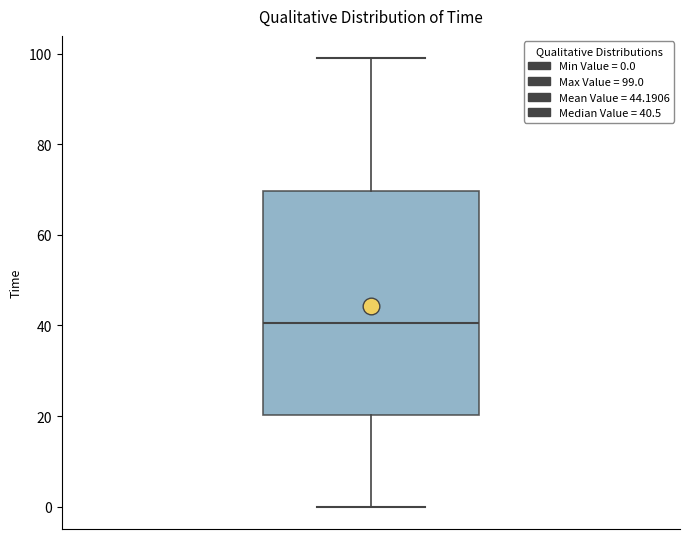

Read this box plot against the y-axis: the position of the median line, the range covered by the box, and the ends of both whiskers. The values are not printed on the chart, so give them approximately, as read against the axis.

median 40, box 20 to 70, whiskers 0 to 100